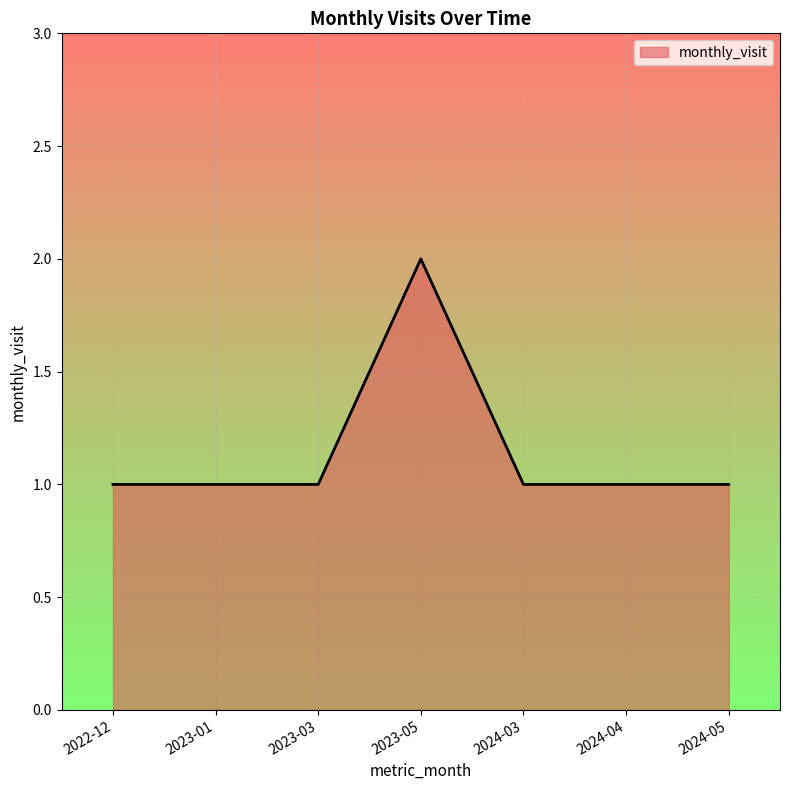

Which label corresponds to the largest value in the chart?

2023-05